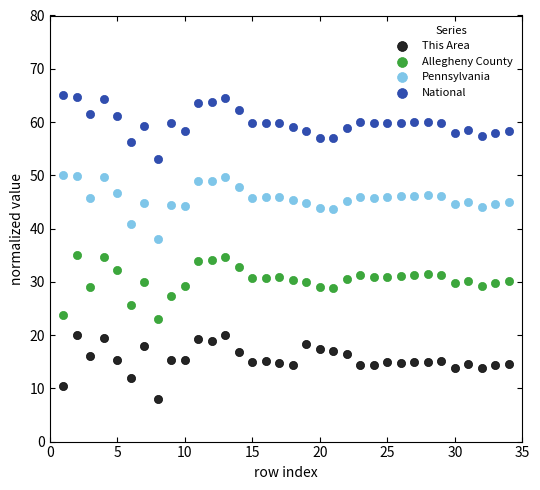

Across all data points, what is the range of Y values (max minus min)?

57.0